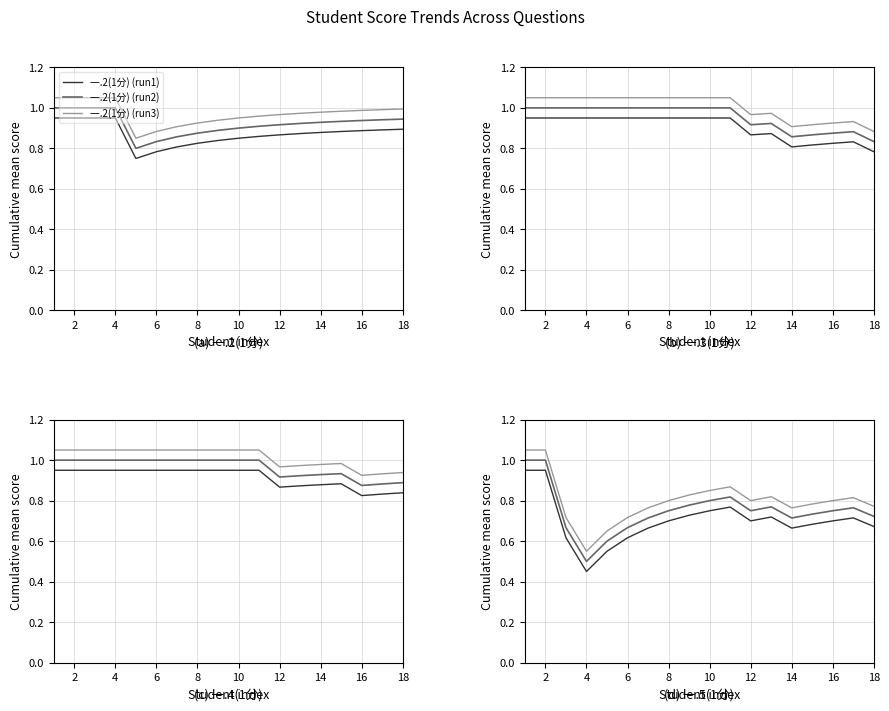

True or false: 一.2(1分) (run3) and 一.2(1分) (run1) cross at least once.

False